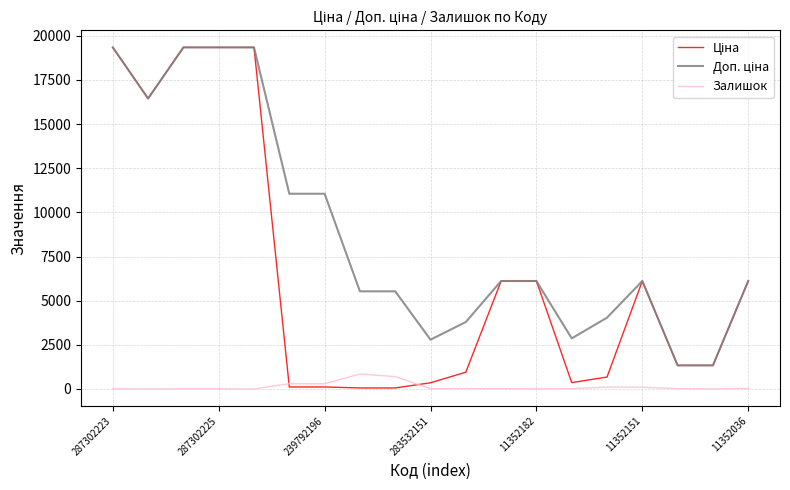

How many lines are shown in the chart?

3